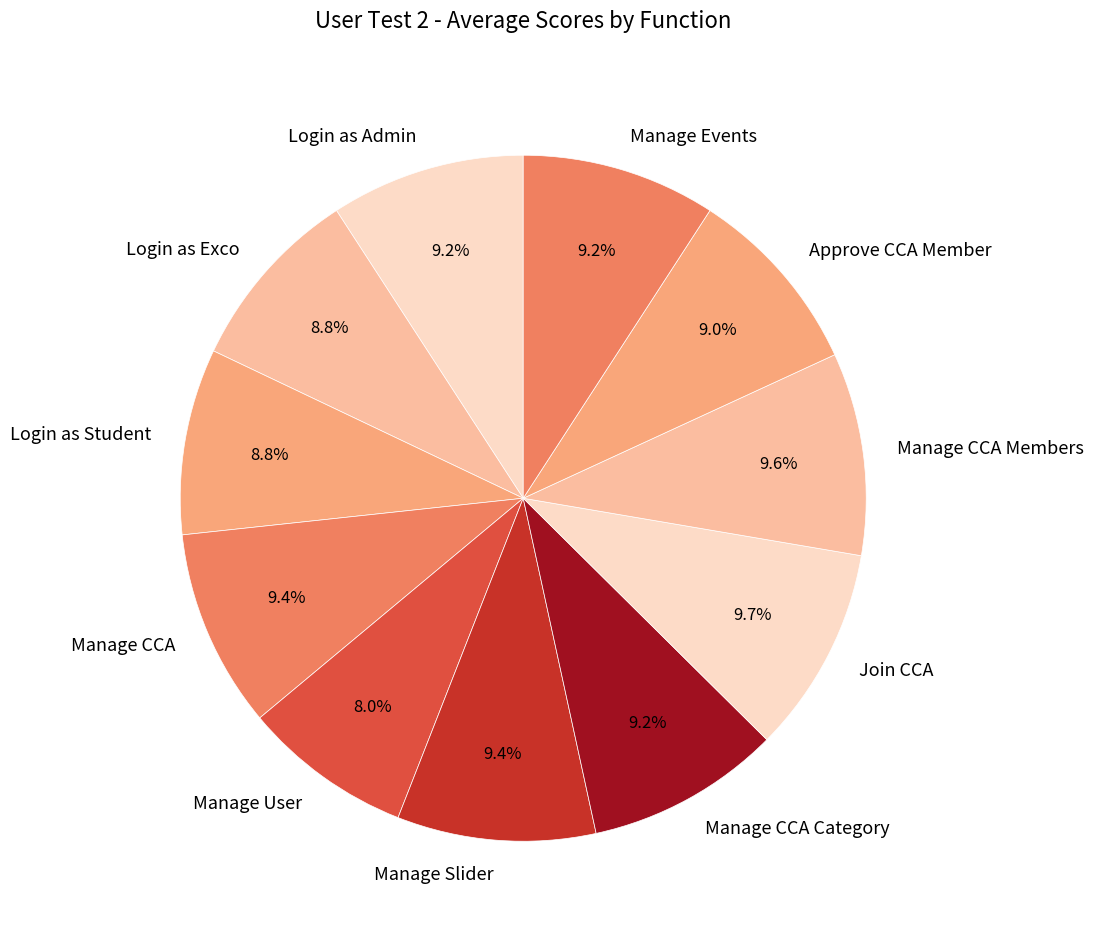

Does any single category account for the majority?

No